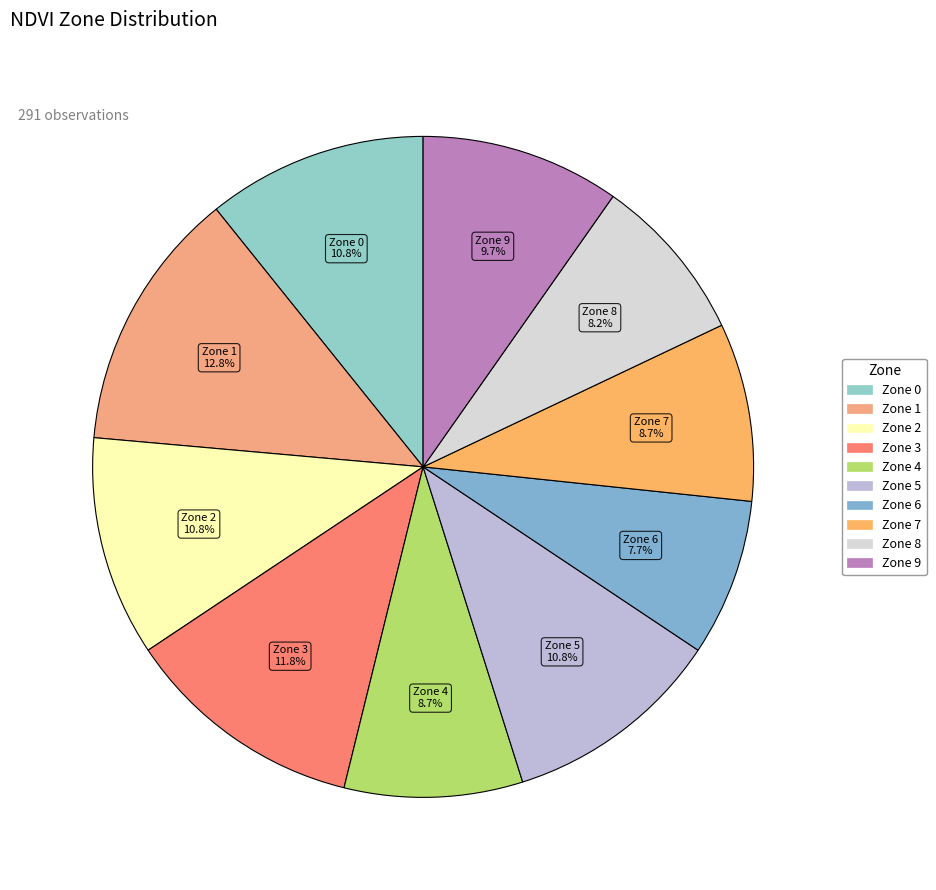

How many segments does this pie chart have?

10